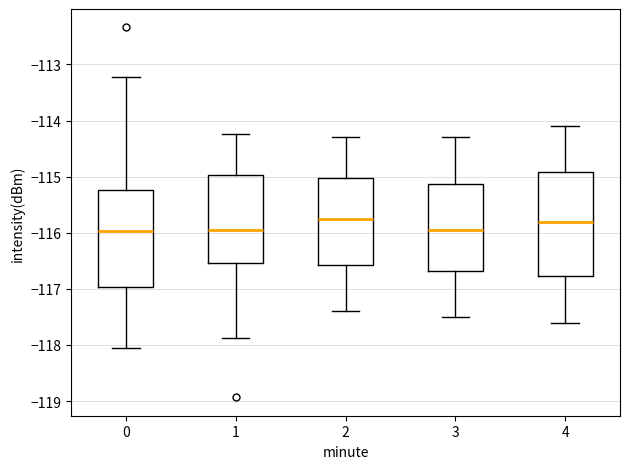

Where is the lower edge of the box at x = 0 on the y-axis? The values are not printed on the chart, so give them approximately, as read against the axis.

-117.0